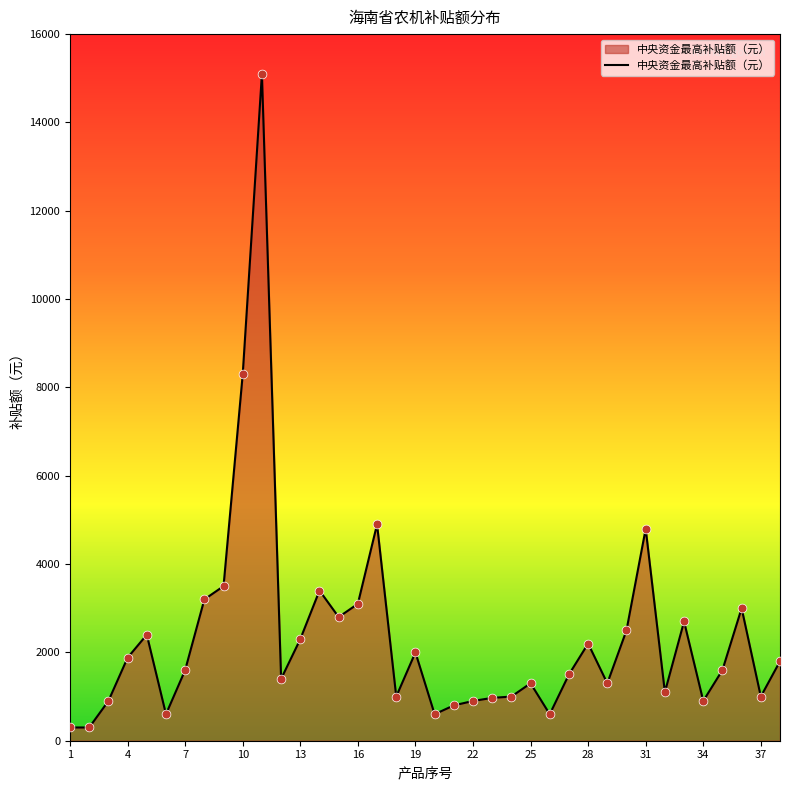

What is the greatest value displayed?

15100